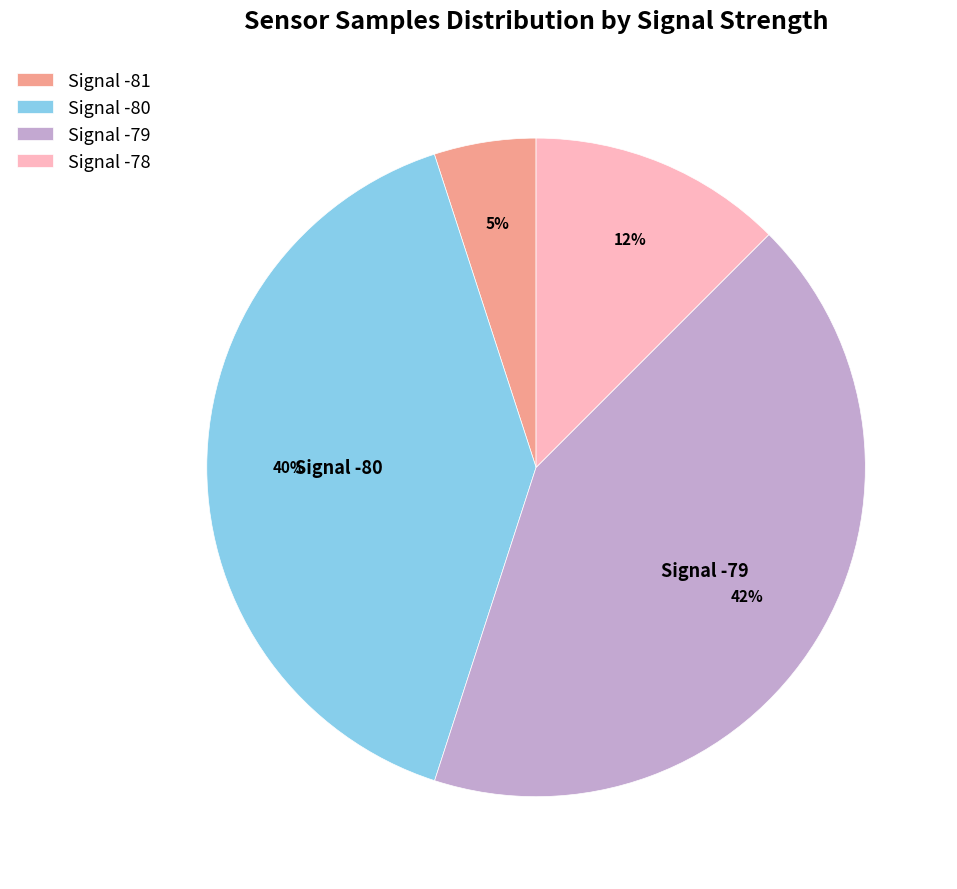

How many slices are in this pie chart?

4